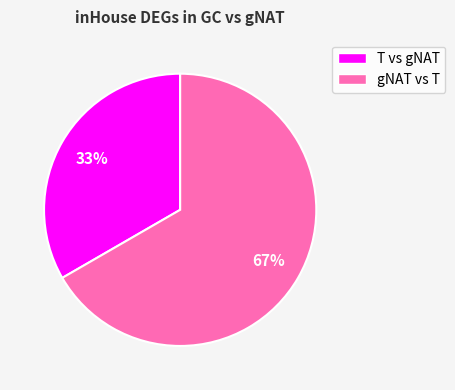

To the nearest percent, what percentage of the pie is T vs gNAT?

33%